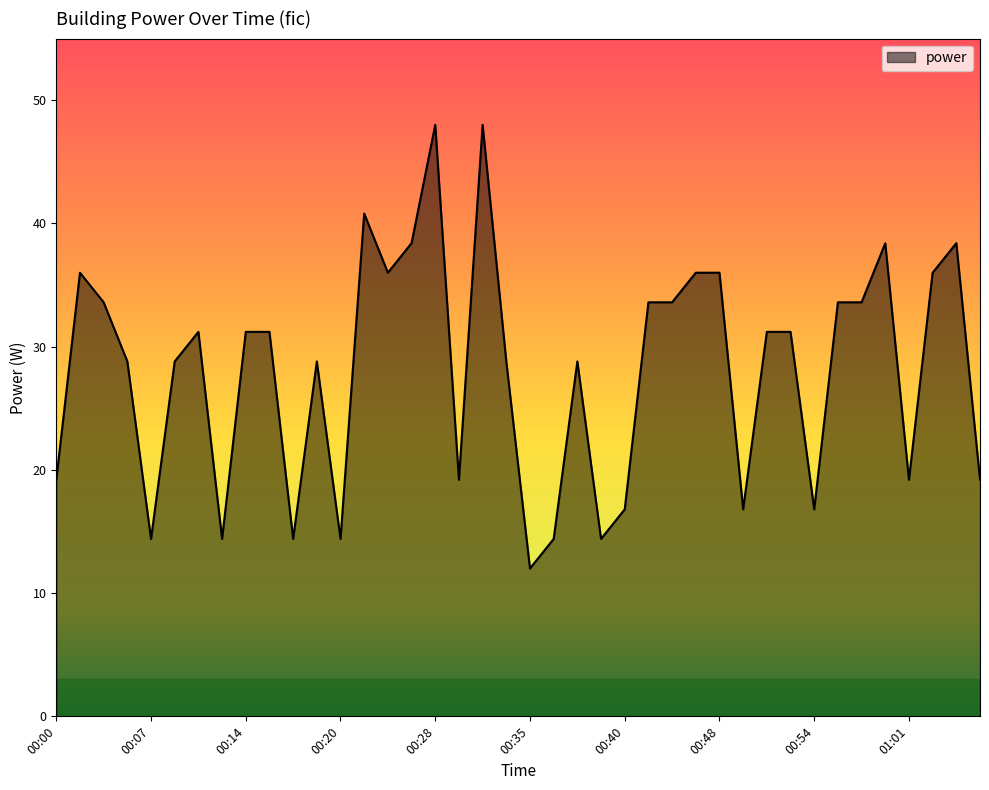

What is the maximum value shown in the chart?

48.0